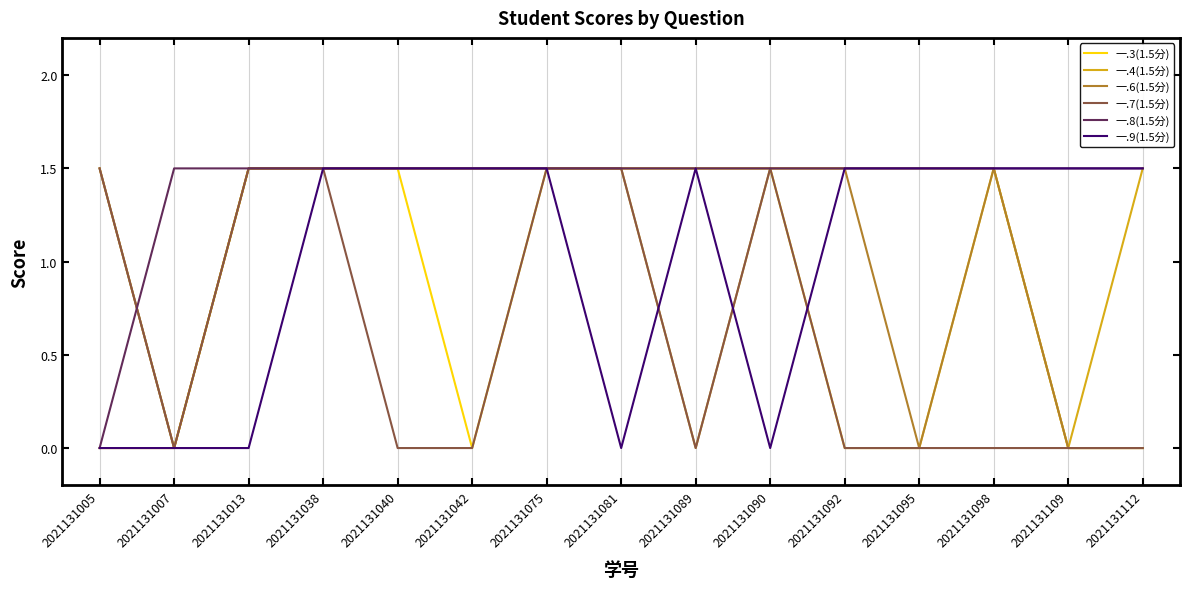

Between 2021131095 and 2021131109, which series saw the biggest shift?

一.4(1.5分)